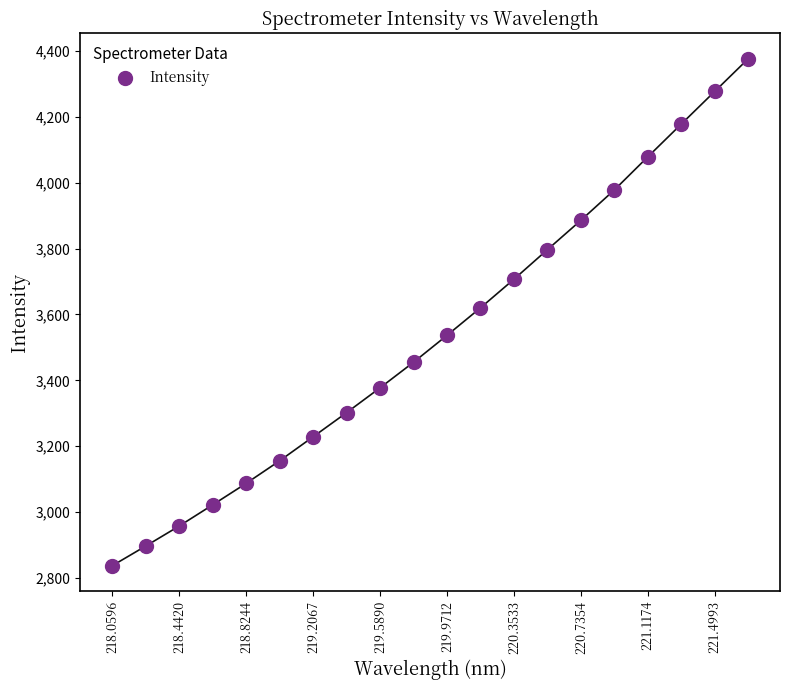

What is the range of Y values (max minus min)?

1538.8